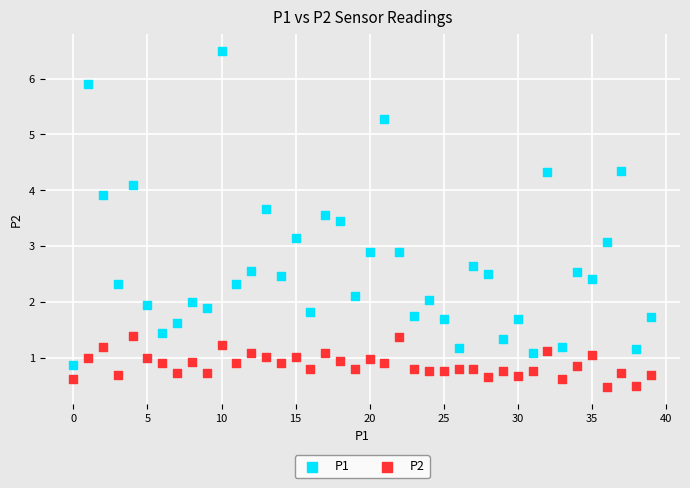

Which series reaches the minimum Y coordinate?

P2